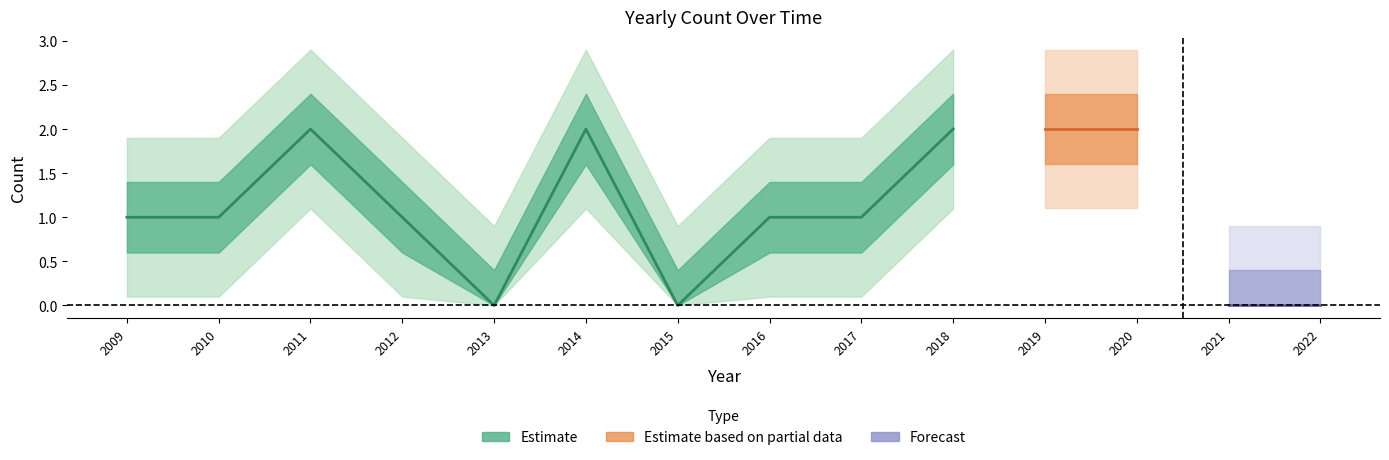

What is the difference between the second highest and minimum values?

2